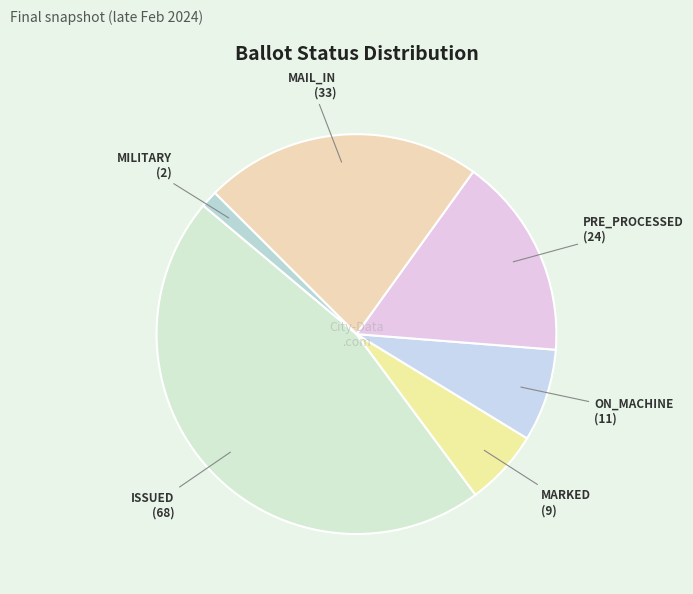

Which slice is the largest?

ISSUED